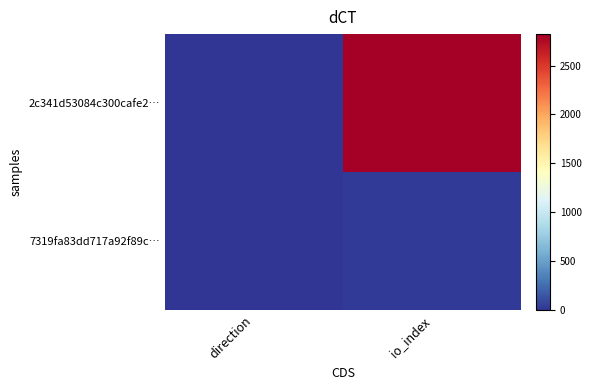

What is the spread (max minus min) of values at io_index?

2799